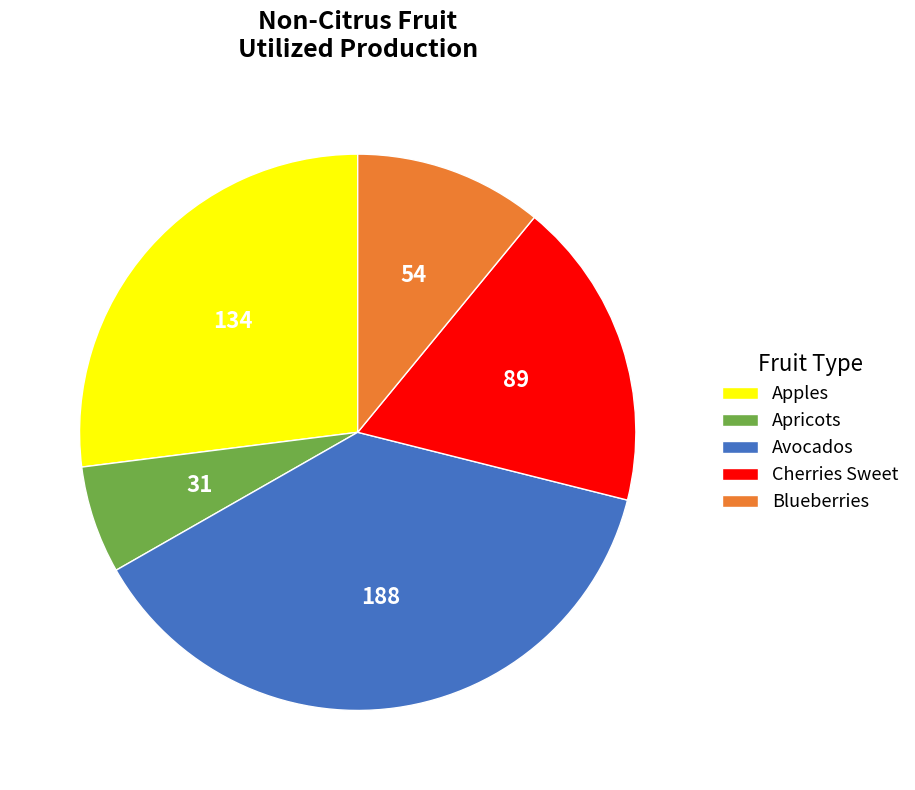

Do Apricots and Apples together represent more than half of the pie?

No